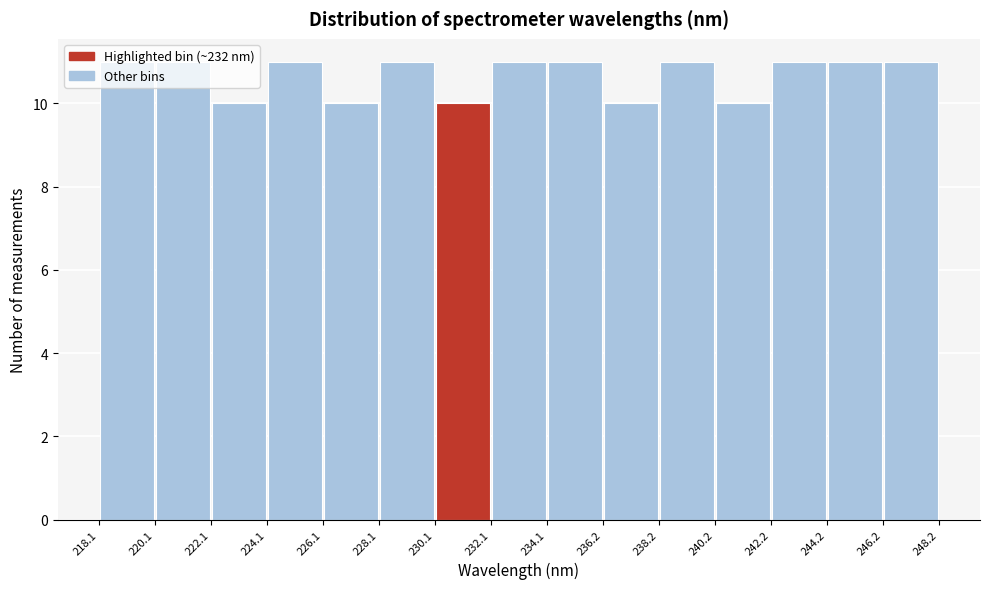

Reading left to right, list every bar in this chart as the range it spans on the x-axis followed by its height. The values are not printed on the chart, so give them approximately, as read against the axis.

218.1 to 220.1: 11
220.1 to 222.1: 11
222.1 to 224.1: 10
224.1 to 226.1: 11
226.1 to 228.1: 10
228.1 to 230.1: 11
230.1 to 232.1: 10
232.1 to 234.1: 11
234.1 to 236.2: 11
236.2 to 238.2: 10
238.2 to 240.2: 11
240.2 to 242.2: 10
242.2 to 244.2: 11
244.2 to 246.2: 11
246.2 to 248.2: 11